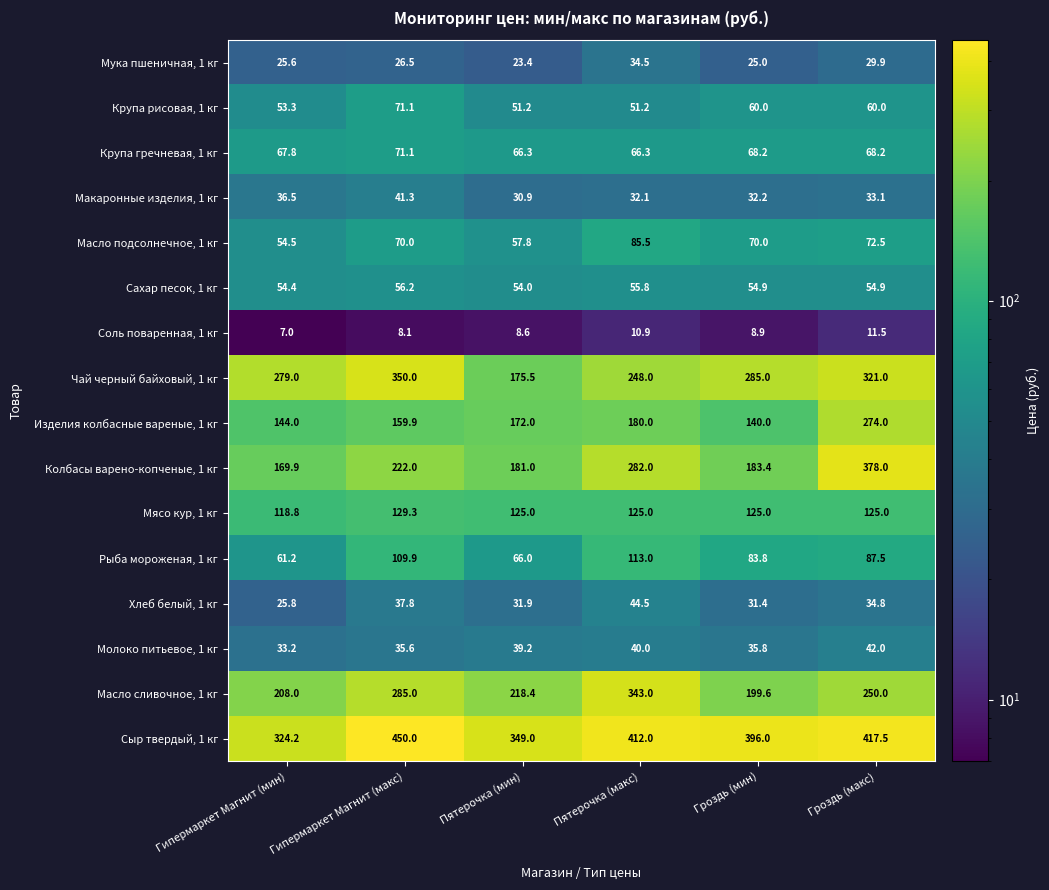

The Соль поваренная, 1 кг series shows 18.0 at Пятерочка (макс). True or false?

False